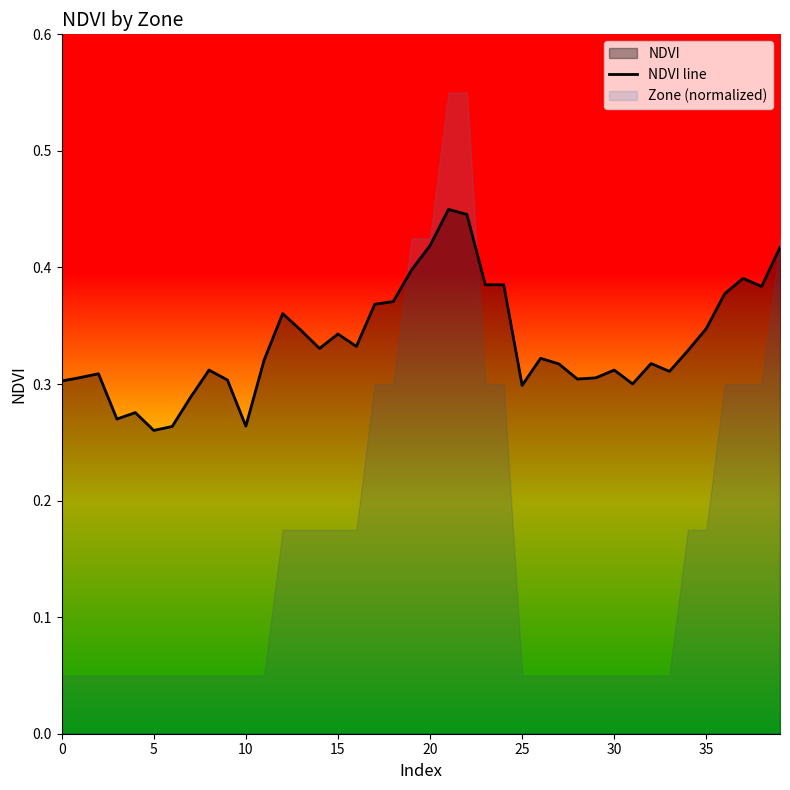

True or false: the data shows 0.6 at 24.

False